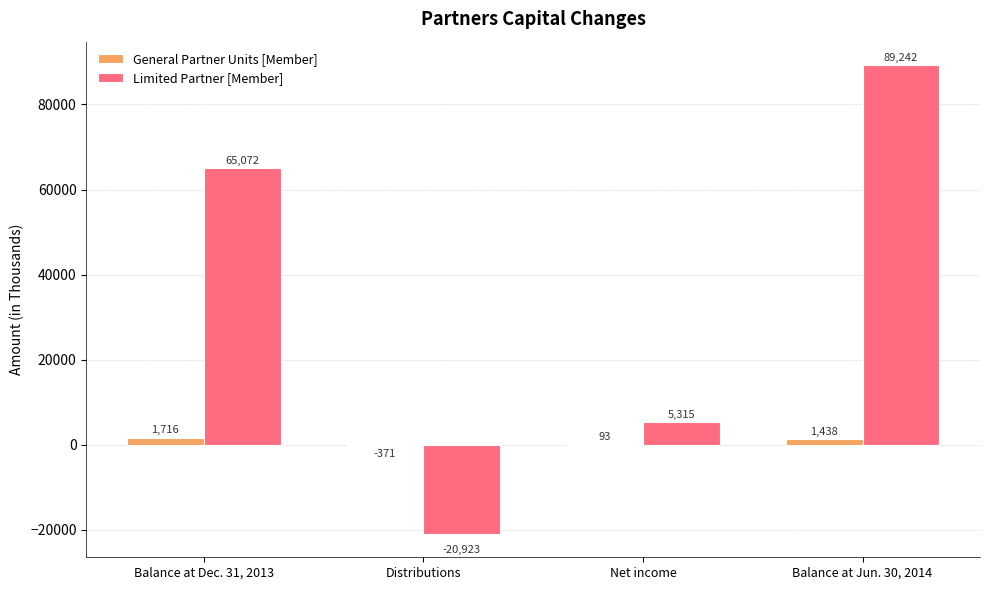

What is the highest value of the General Partner Units [Member] series?

1716